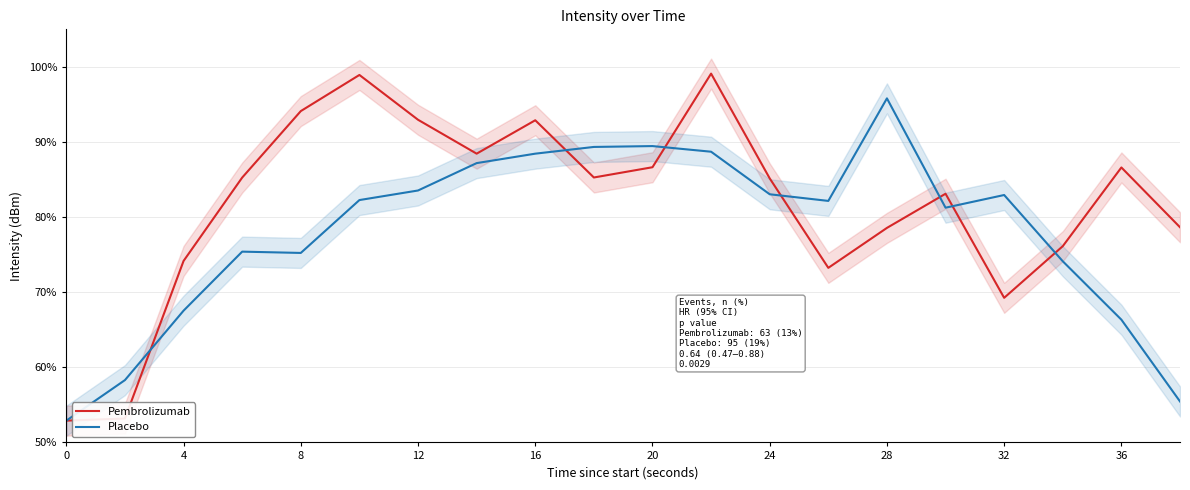

True or false: Placebo and Pembrolizumab cross at least once.

True